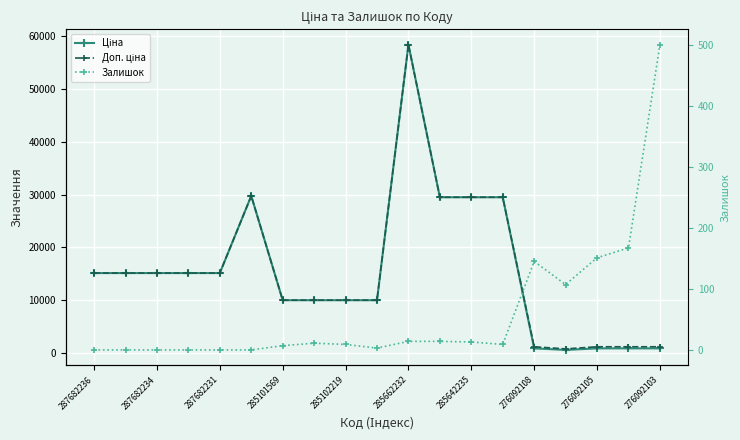

True or false: Ціна and Залишок cross at least once.

False